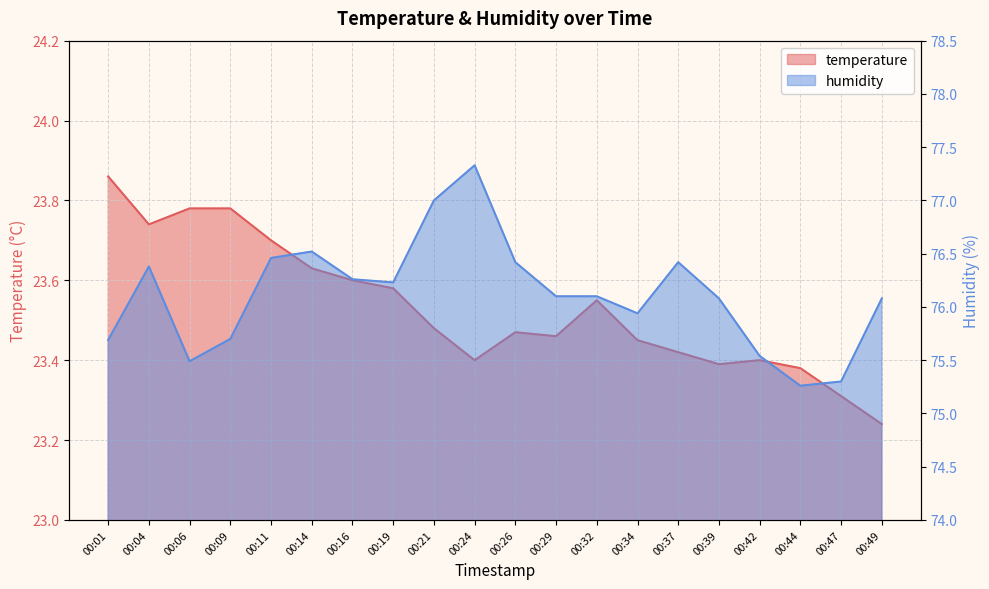

At which label does humidity reach its minimum?

00:44